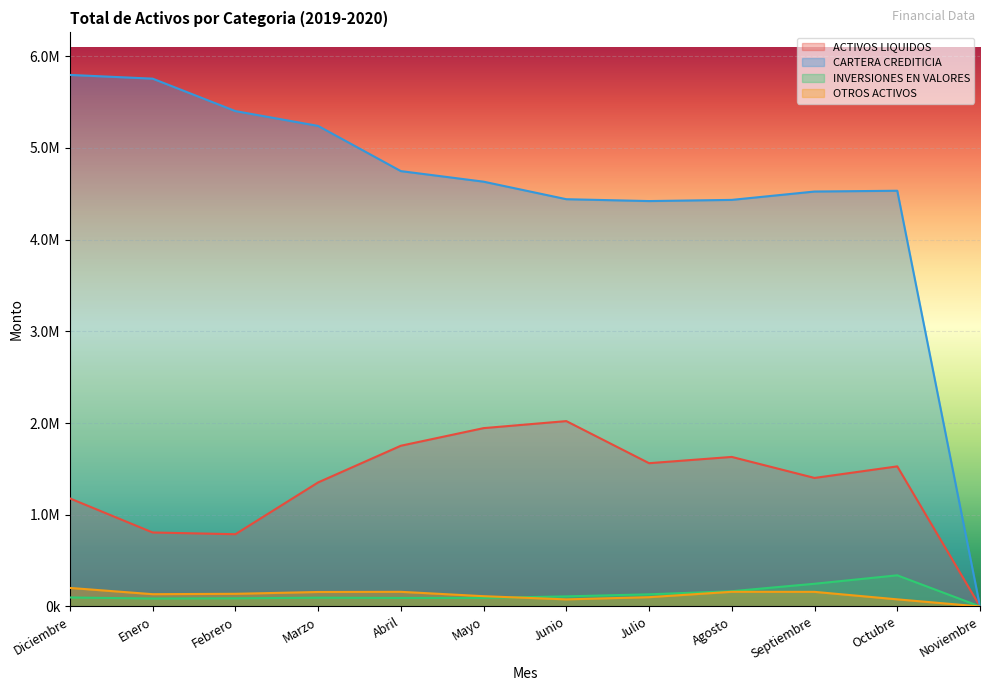

What is the difference between the CARTERA CREDITICIA values at Septiembre and Agosto?

91107.5